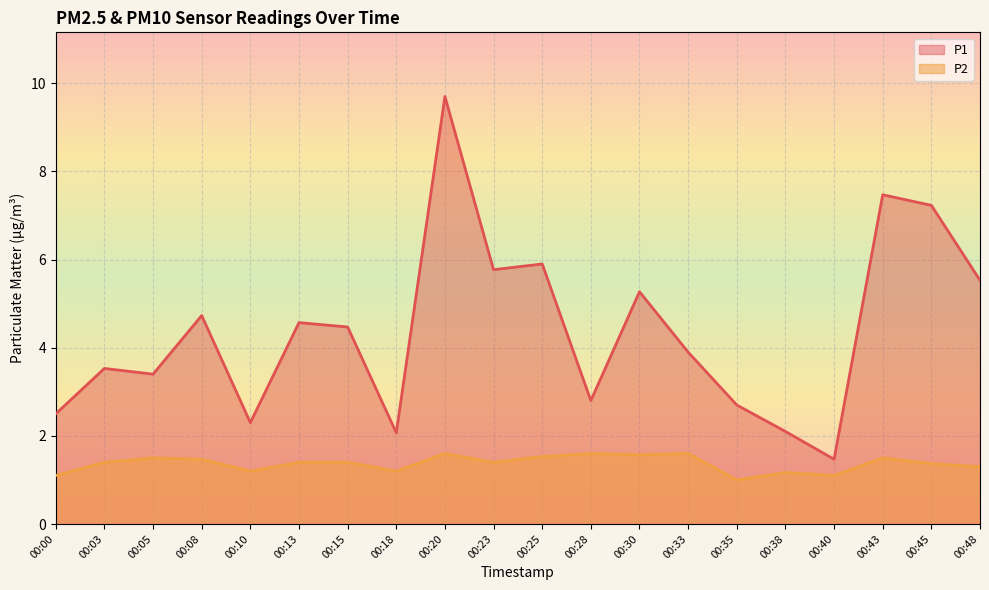

Which series changed the most between 00:03 and 00:43?

P1